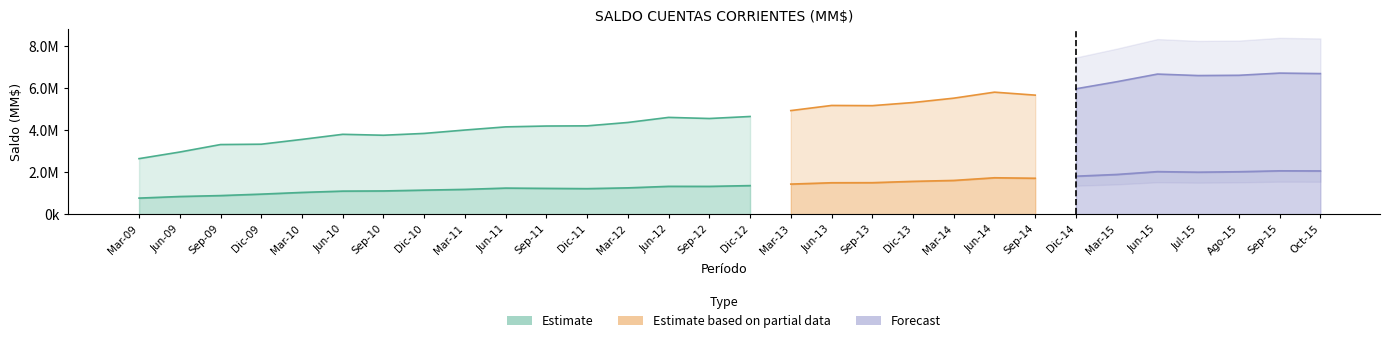

What is the value of the Total (Saldo MM$) bar at the 27th from the left?

6593711